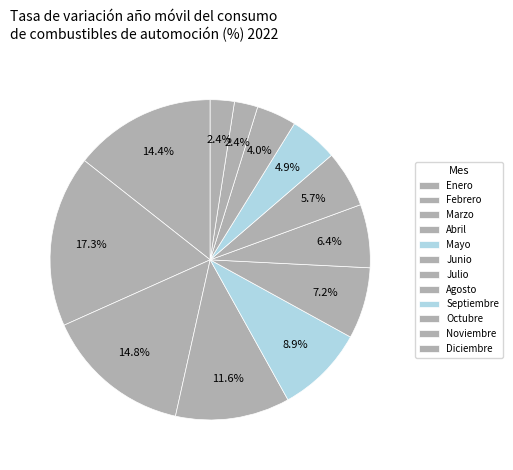

How many slices are in this pie chart?

12